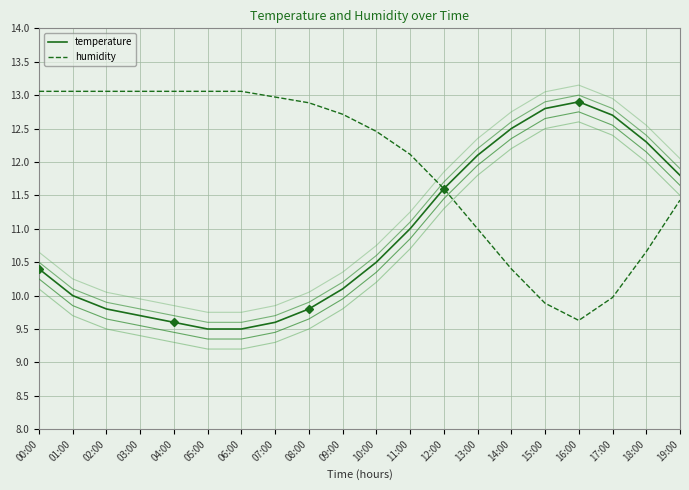

How many lines are shown in the chart?

6